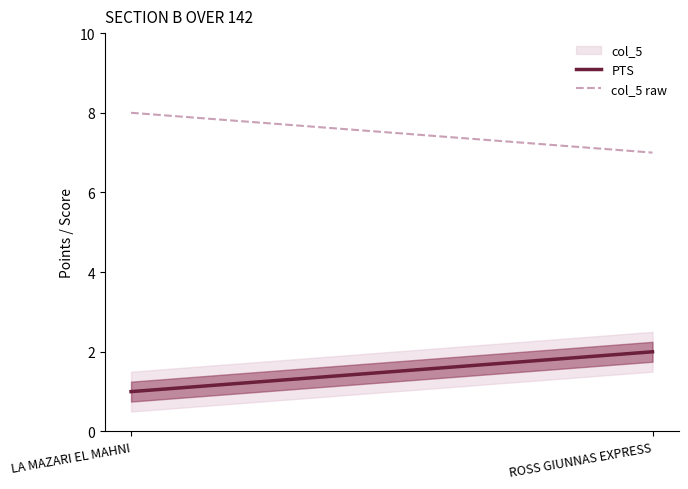

What is the maximum value for PTS?

2.0